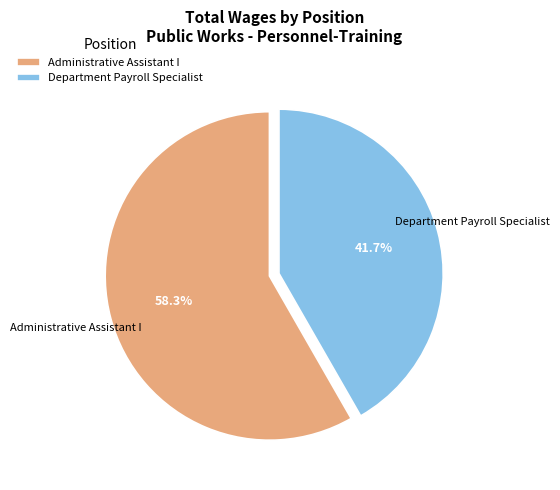

What percentage is NOT represented by Administrative Assistant I?

41.7%